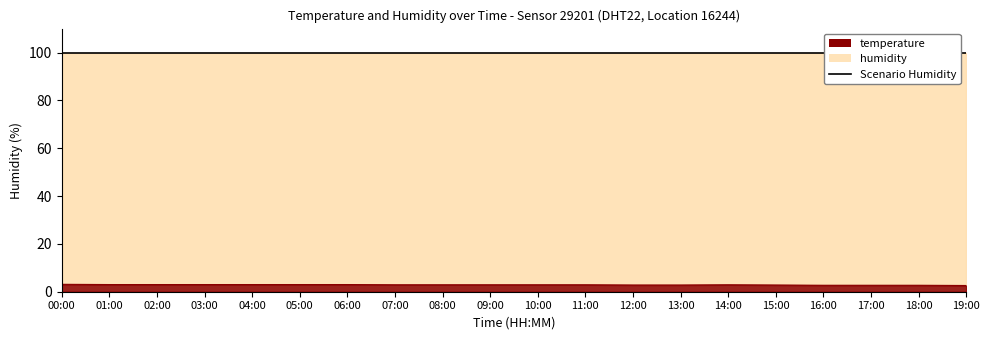

Reading left to right, list all the values displayed in this chart.

00:00=3.1	01:00=3.0	02:00=3.0	03:00=3.0	04:00=3.0	05:00=3.0	06:00=3.0	07:00=2.9	08:00=2.9	09:00=2.9	10:00=2.9	11:00=2.9	12:00=2.8	13:00=2.8	14:00=2.9	15:00=2.8	16:00=2.7	17:00=2.7	18:00=2.7	19:00=2.6